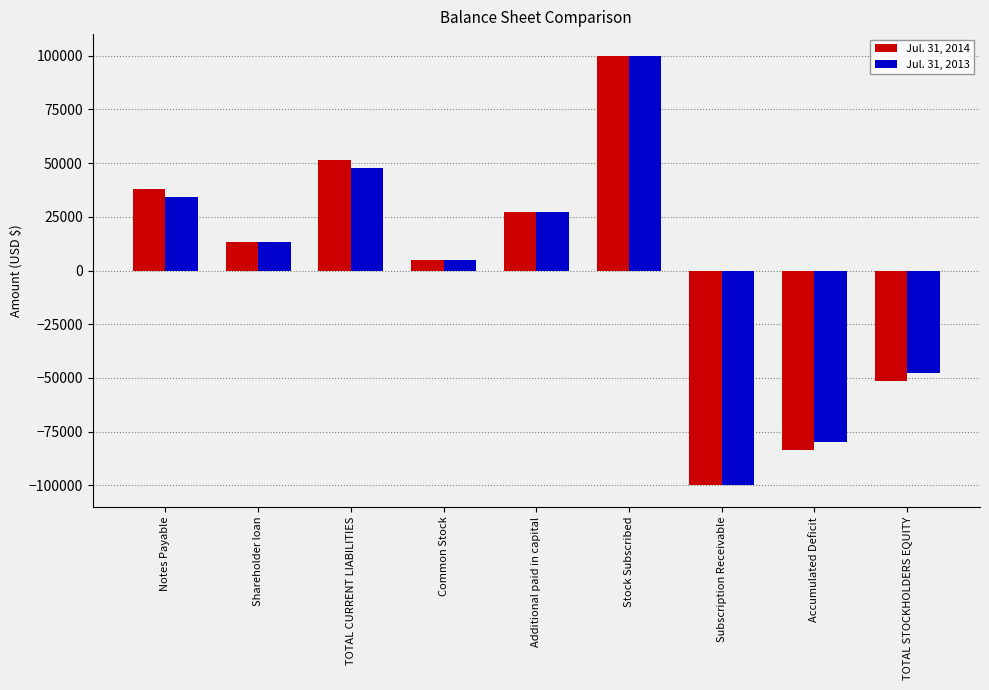

Which category has the highest value in the Jul. 31, 2013 series?

Stock Subscribed